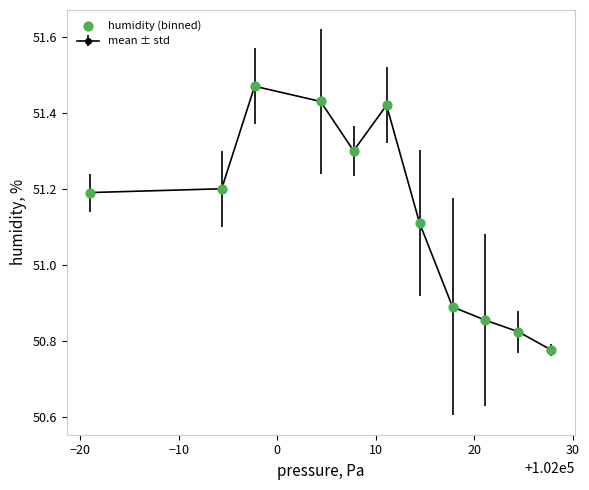

Count the values in the range 50 to 51.

4